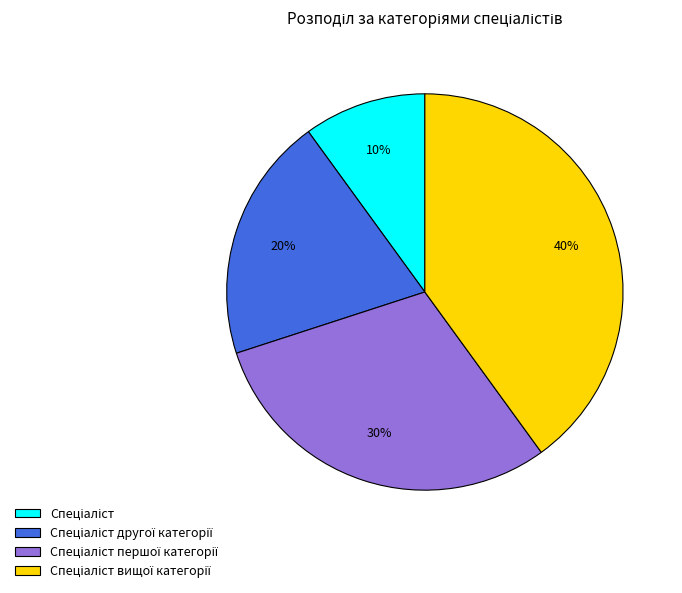

Does any single category account for the majority?

No